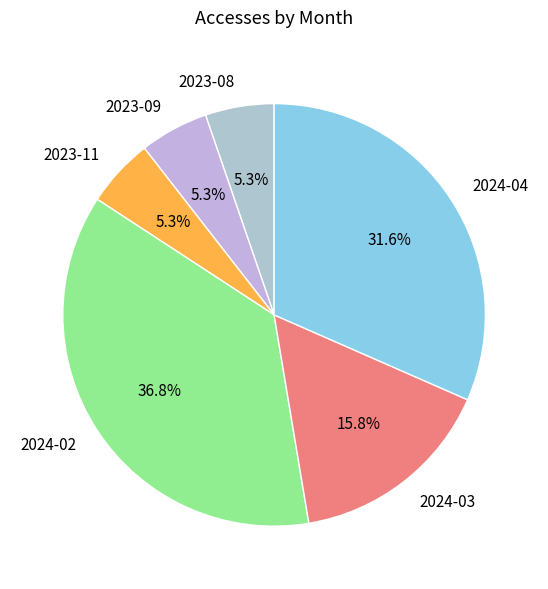

Between 2023-11 and 2024-04, which is larger?

2024-04